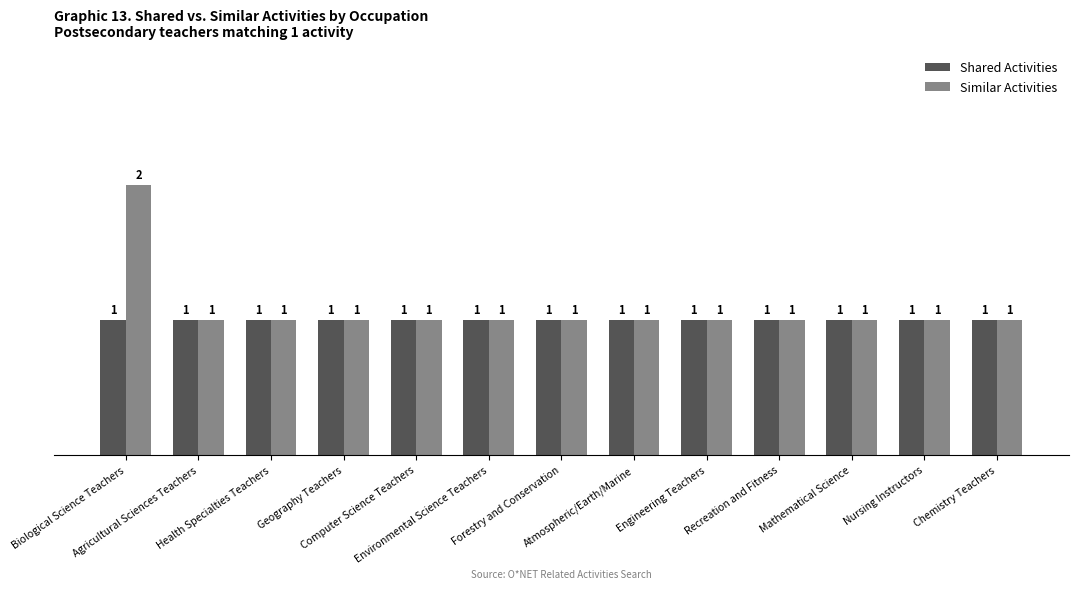

Count the Similar Activities values in the range 1 to 2.

13